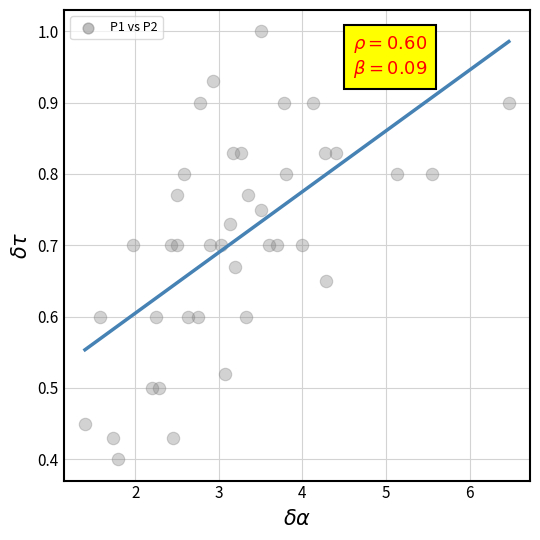

What is the range of Y values (max minus min)?

0.6